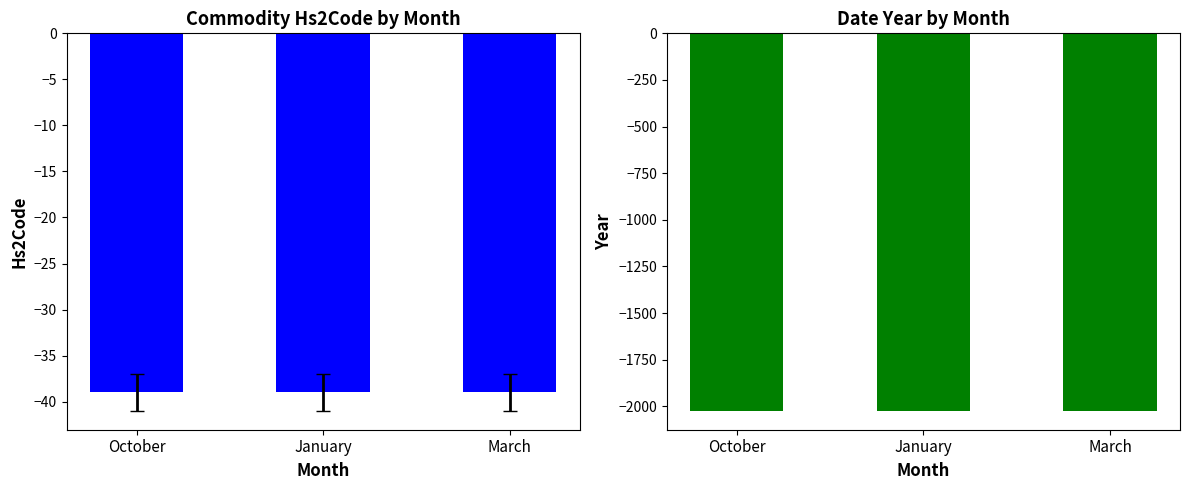

The value of Date_Year at January is -2969. True or false?

False